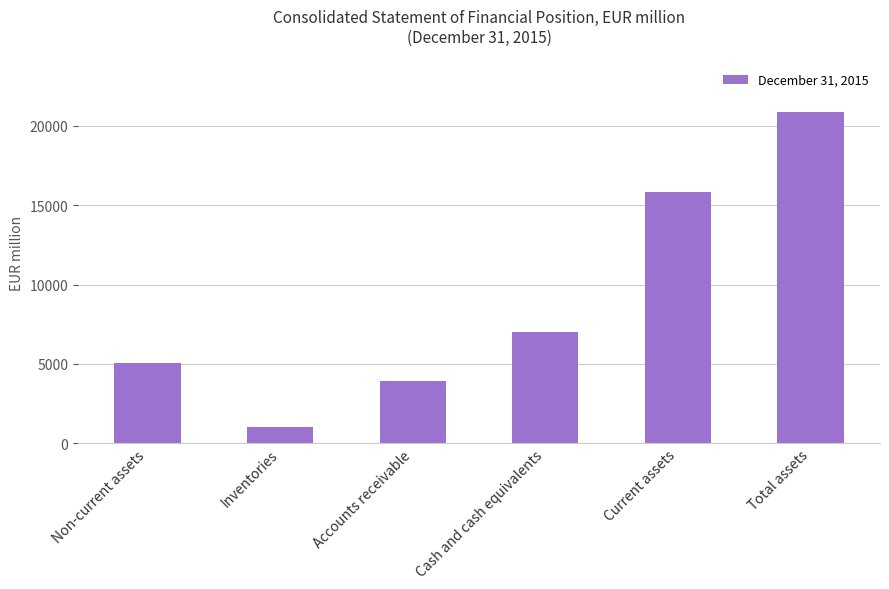

What is the value of the 3rd bar from the left?

3913